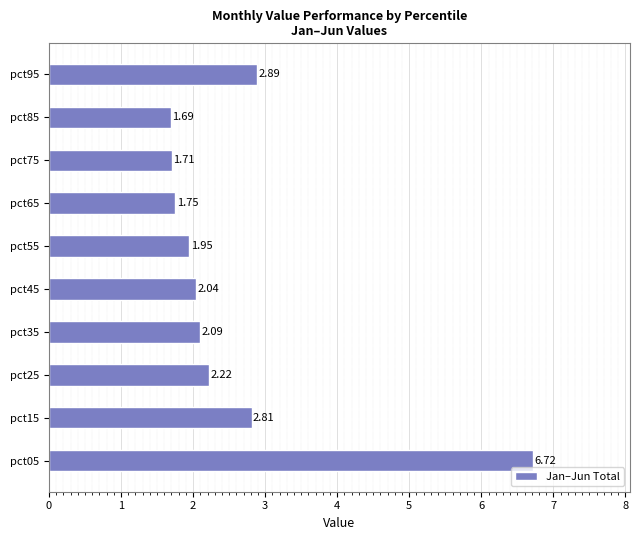

How many bars are there in total?

10